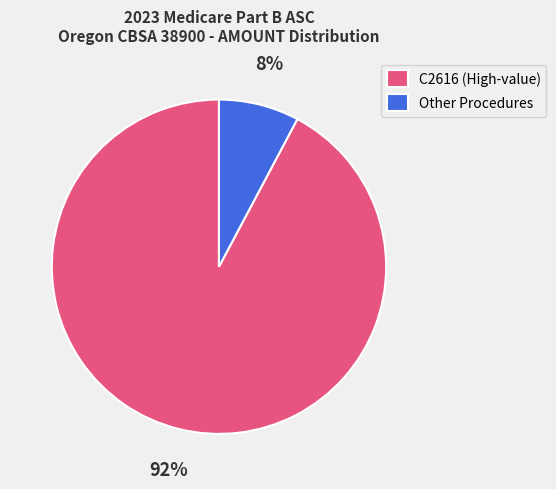

Which category accounts for the majority?

C2616 (High-value)